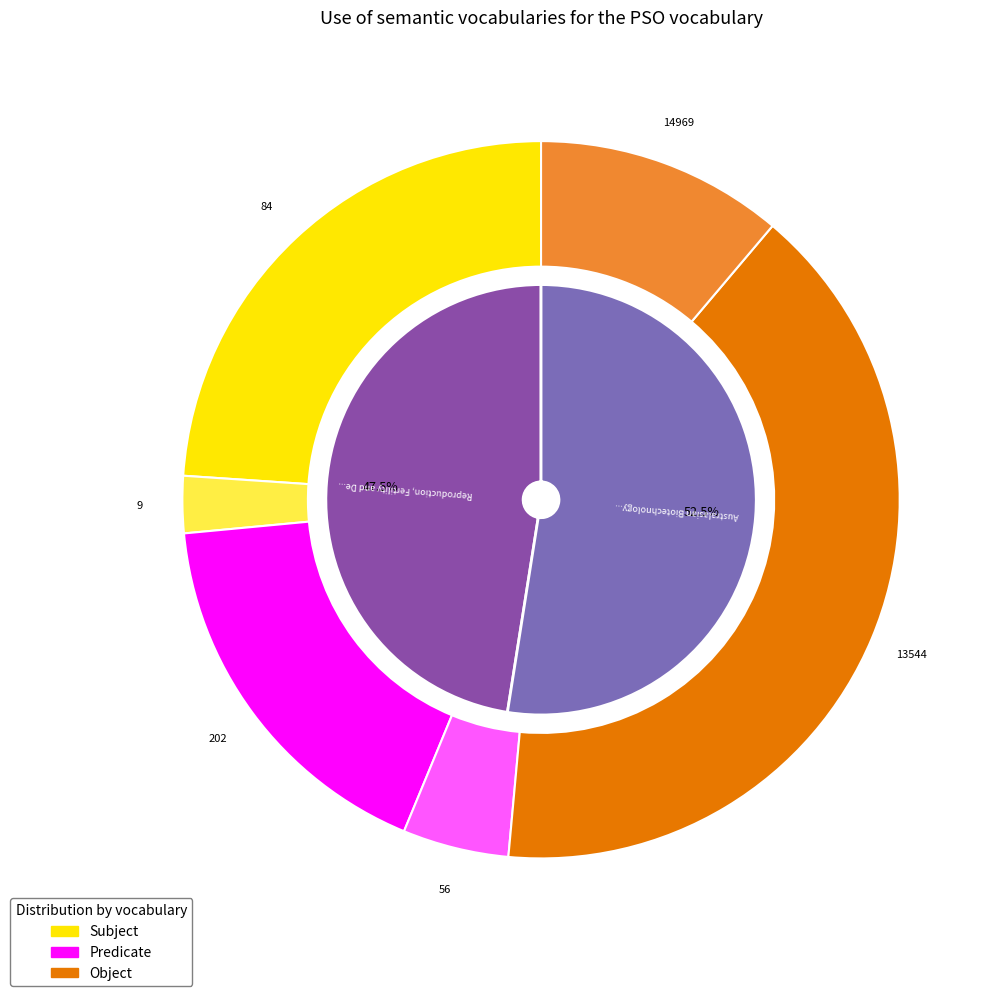

Which slice is the largest?

Australasian Biotechnology